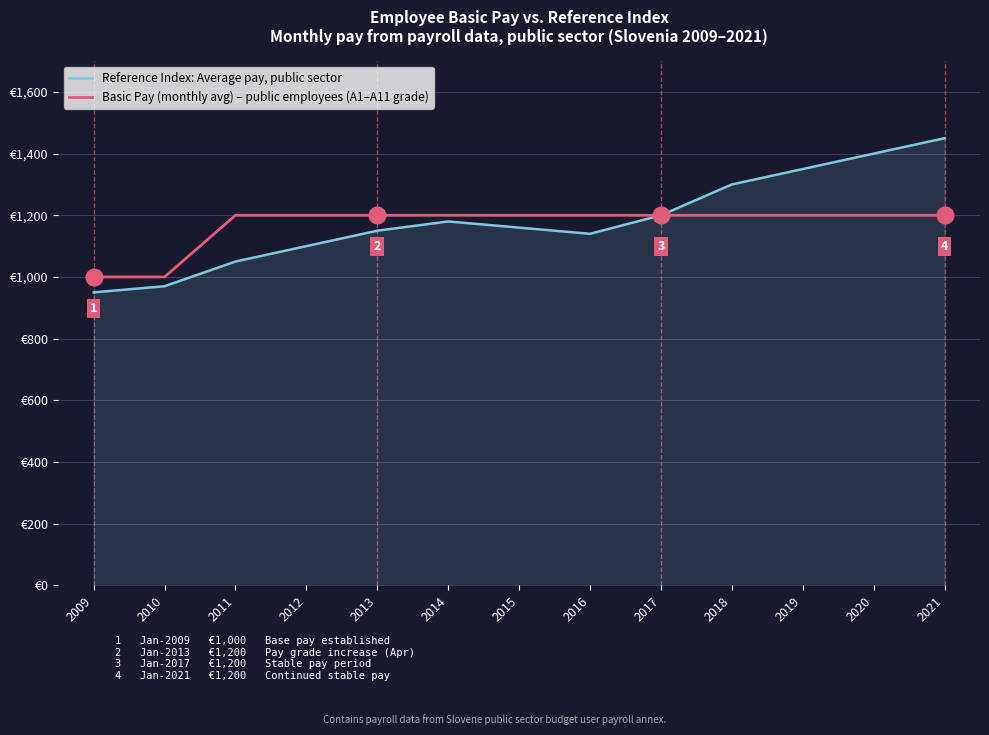

Which series has the widest spread of values?

Reference Index: Average pay, public sector